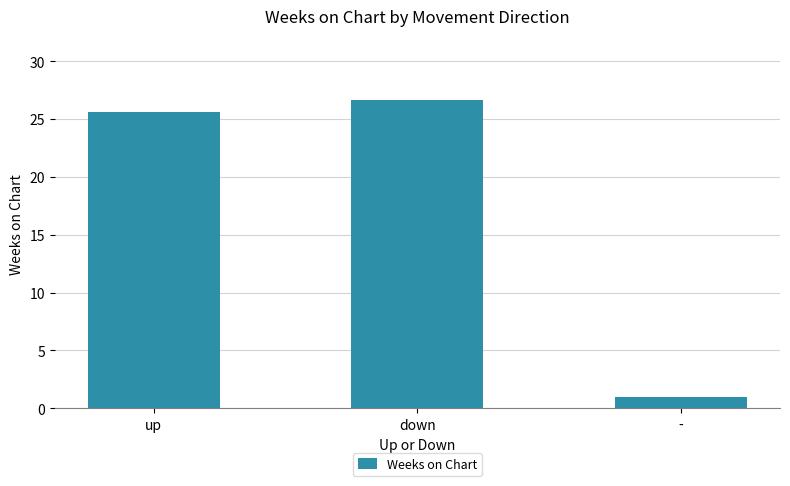

Which category has the highest value across all series?

down